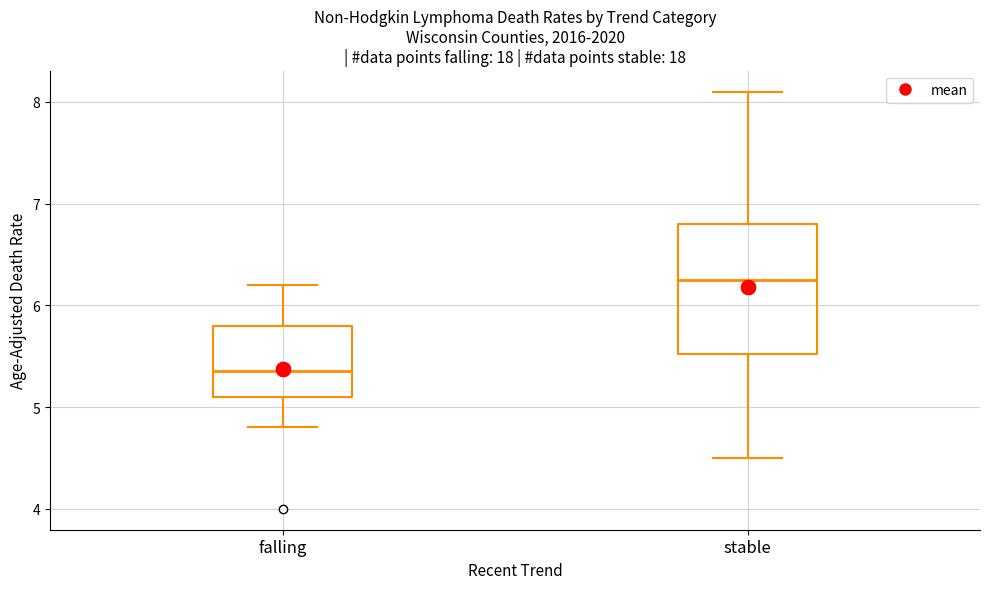

Reading left to right, transcribe this box plot: for each box, give where its median line is, the range the box spans, and where its two whiskers end, as read against the y-axis. The values are not printed on the chart, so give them approximately, as read against the axis.

falling: median 5.4, box 5.1 to 5.8, whiskers 4.8 to 6.2
stable: median 6.3, box 5.5 to 6.8, whiskers 4.5 to 8.1